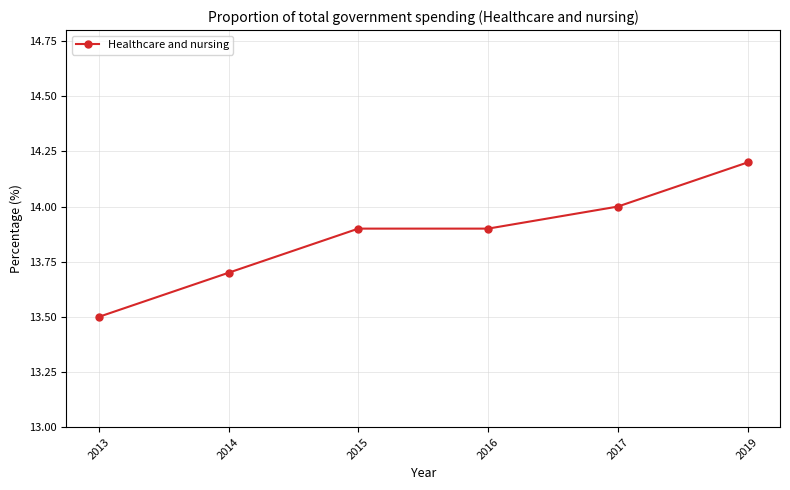

What is the sum of all values?

83.2